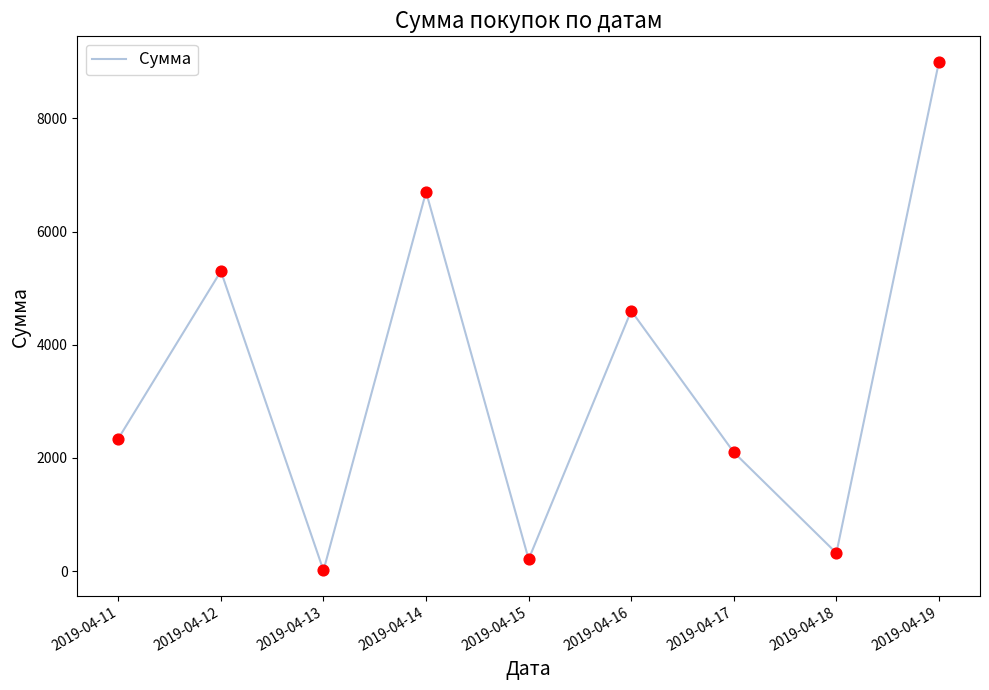

What is the ratio of the value at 2019-04-17 to the value at 2019-04-11?

0.9